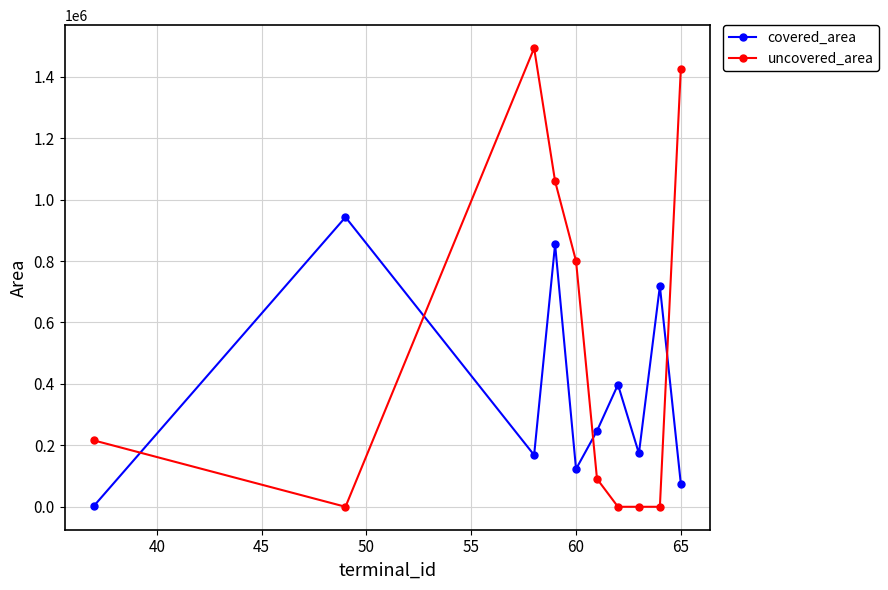

True or false: uncovered_area has more than 0 points higher than both neighbors.

True